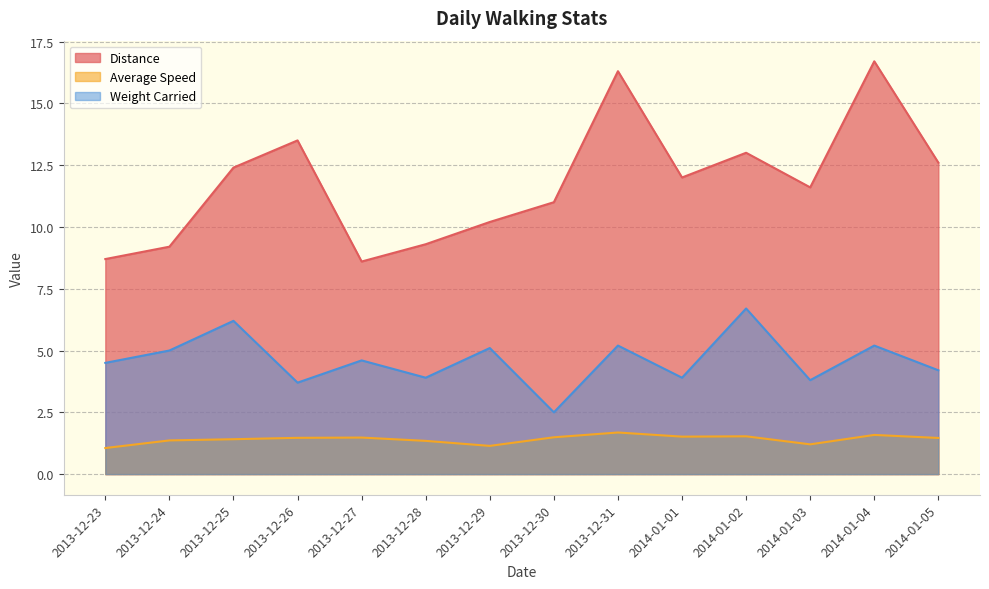

True or false: Distance and Weight Carried cross at least once.

False